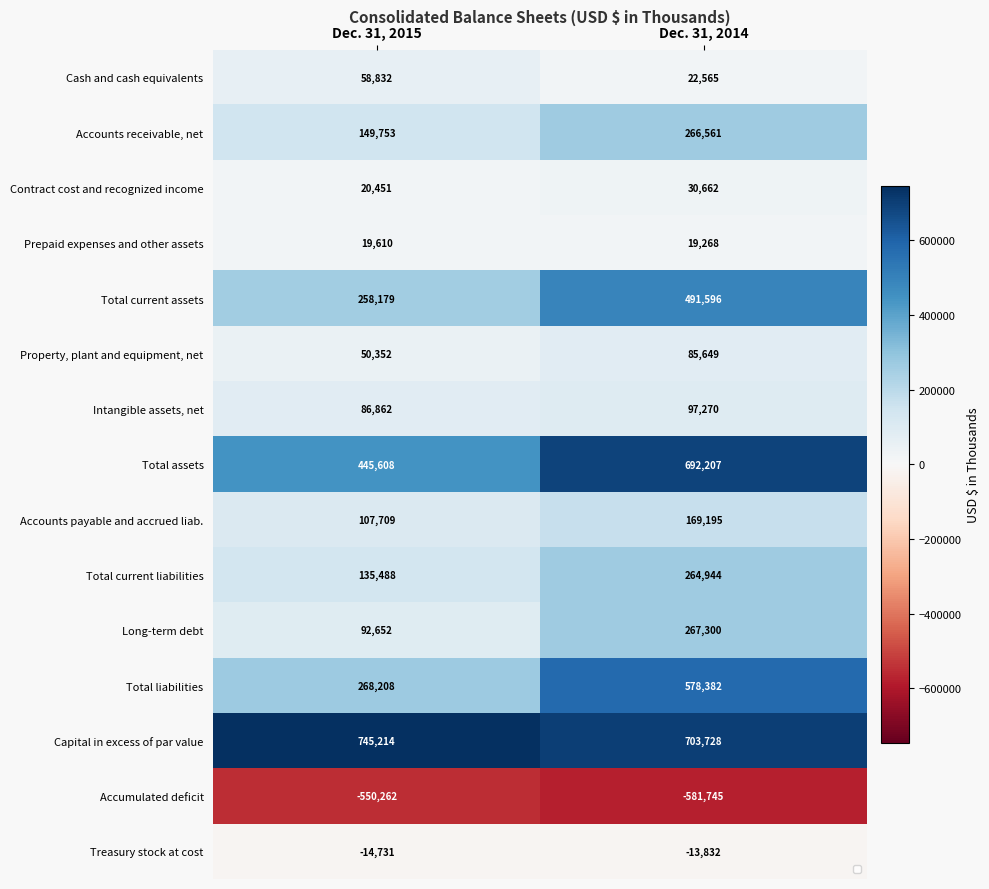

What is the difference between the highest and lowest values at Dec. 31, 2014?

1285473